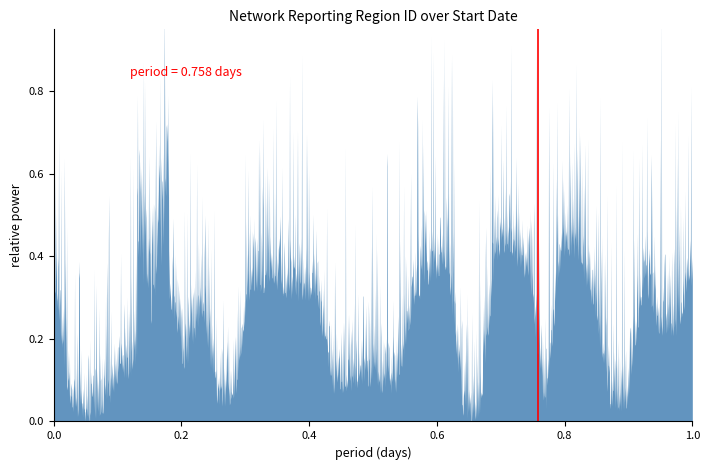

List the labels in order of value, smallest first.

0.0, 0.2